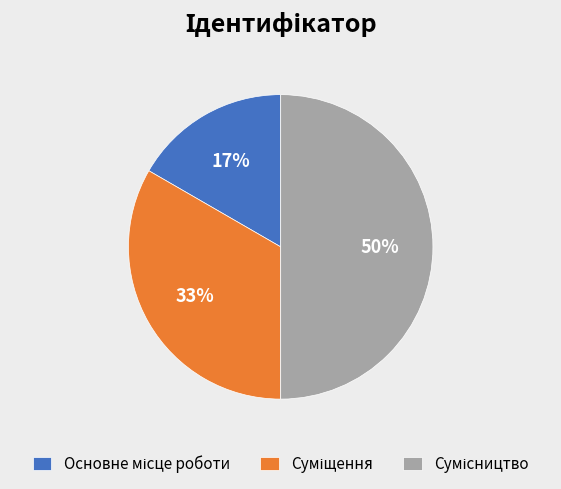

To the nearest percent, what is the difference between the largest and smallest slice percentages?

33%